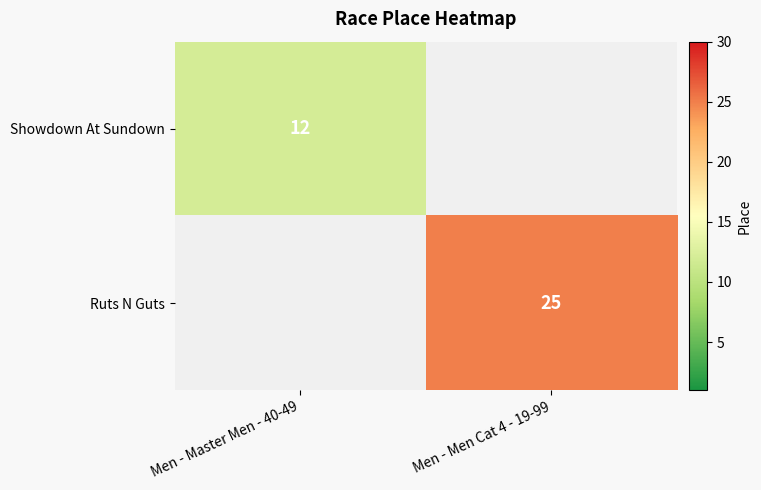

Is the value of Ruts N Guts at Men - Men Cat 4 - 19-99 greater than the value of Showdown At Sundown at Men - Master Men - 40-49?

Yes